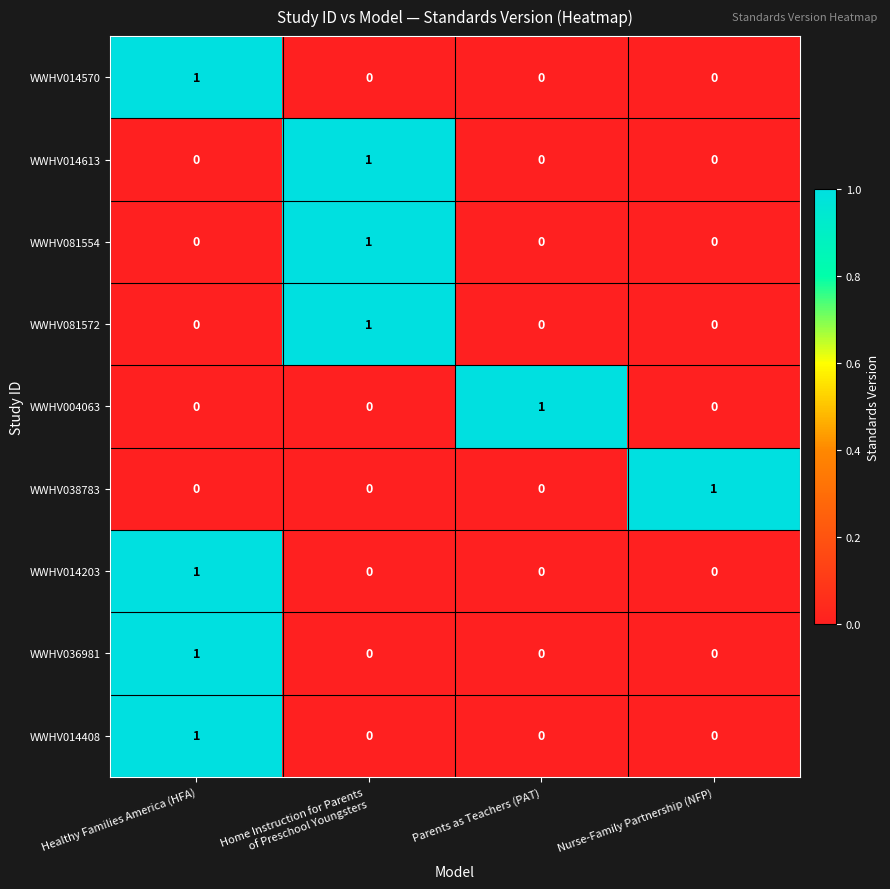

How many distinct data groups are displayed?

9